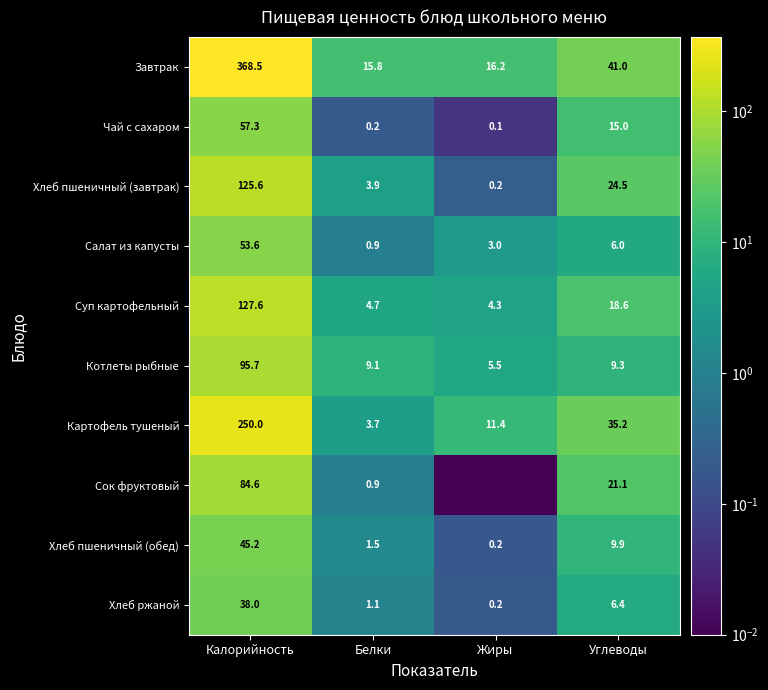

How many data points in Котлеты рыбные are less than 9?

1